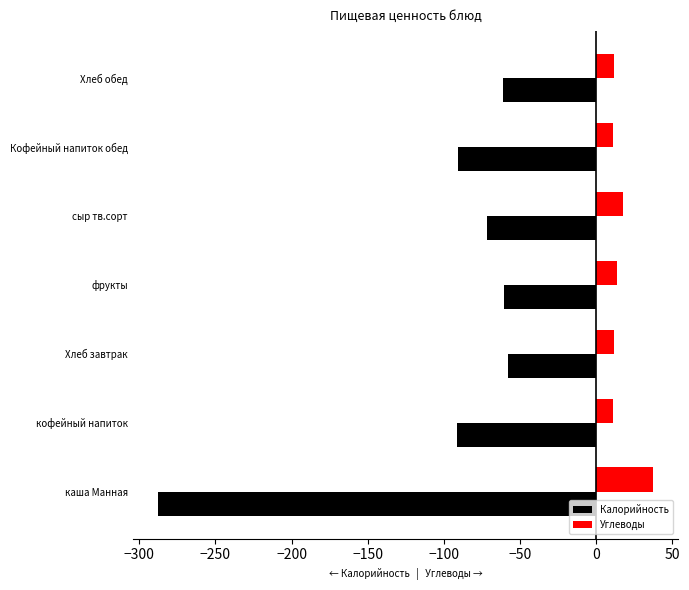

Is the value of Калорийность at кофейный напиток greater than the value of Углеводы at Хлеб завтрак?

No